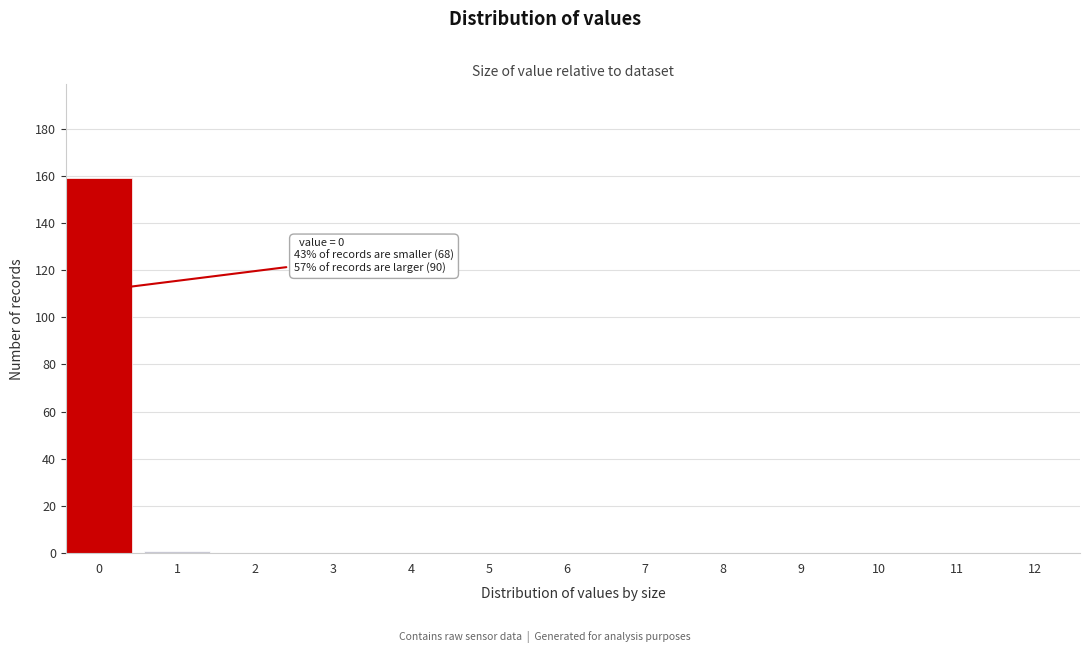

Reading left to right, extract all data points from this chart.

0=159	1=1	2=0	3=0	4=0	5=0	6=0	7=0	8=0	9=0	10=0	11=0	12=0